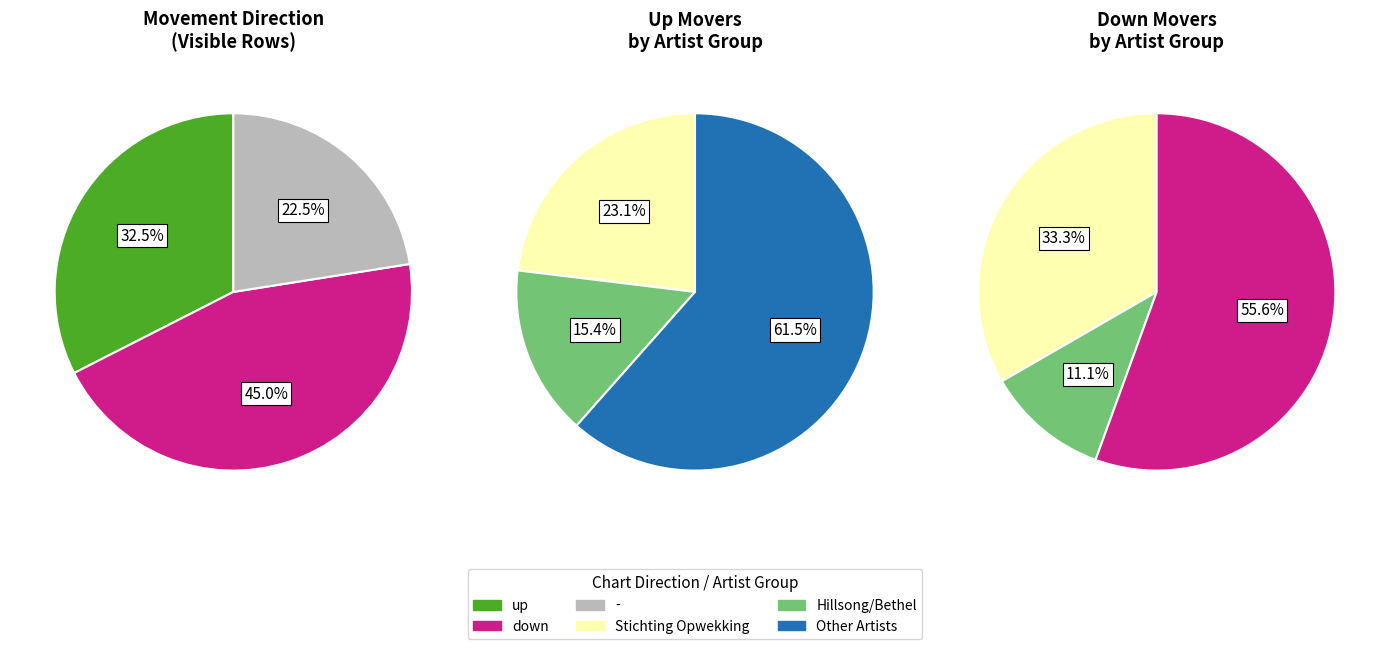

True or false: down accounts for 25% of the total.

False